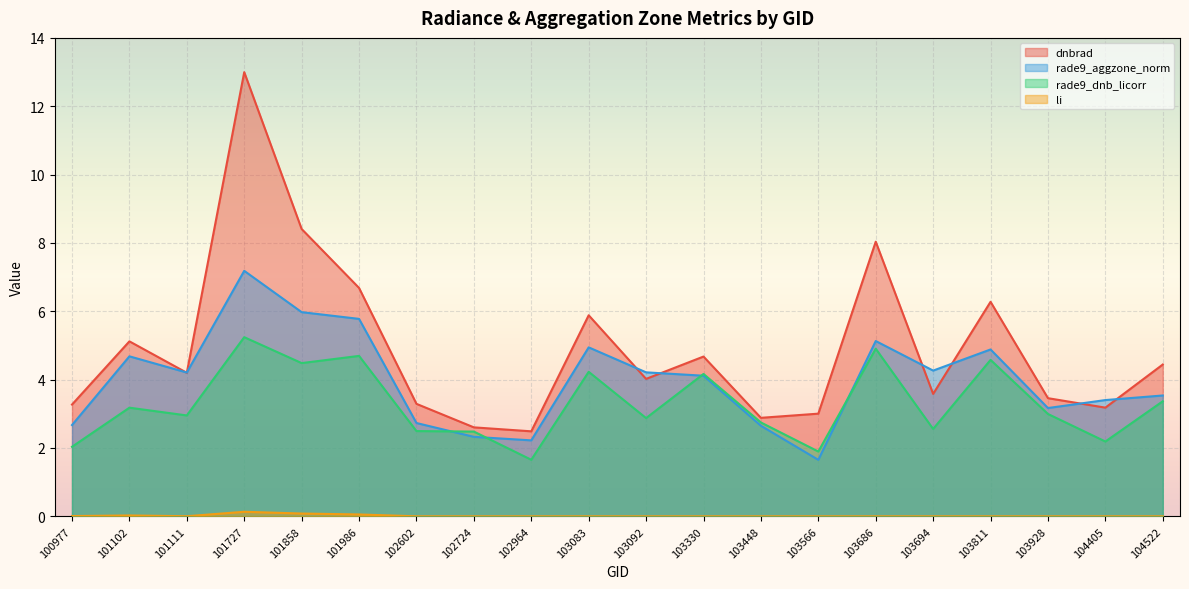

What is the greatest value displayed?

13.0